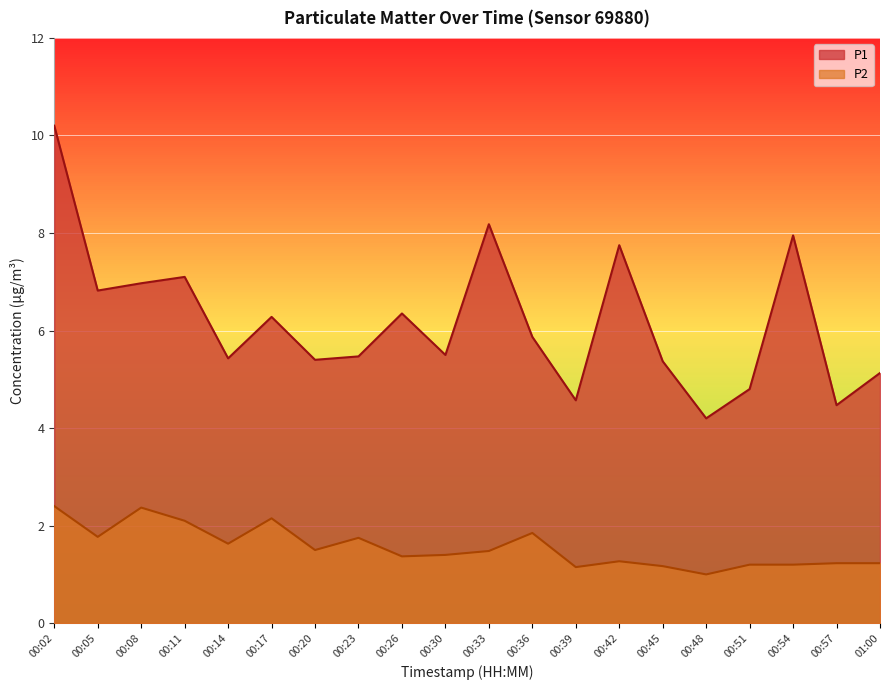

Between 00:17 and 00:14, which is larger?

00:17